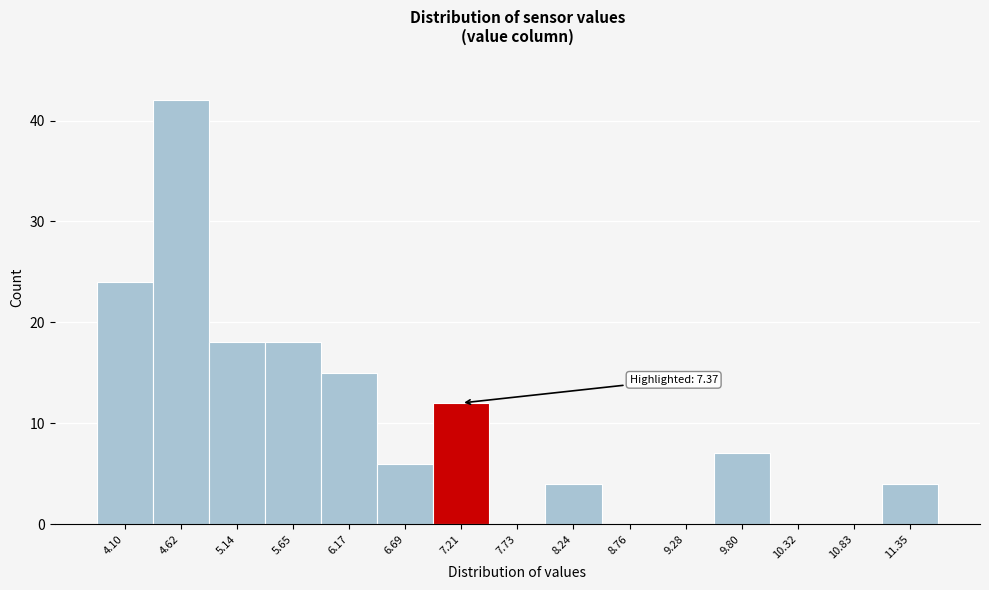

Reading left to right, transcribe all the data shown in this chart.

4.10=24	4.62=42	5.14=18	5.65=18	6.17=15	6.69=6	7.21=12	7.73=0	8.24=4	8.76=0	9.28=0	9.80=7	10.32=0	10.83=0	11.35=4